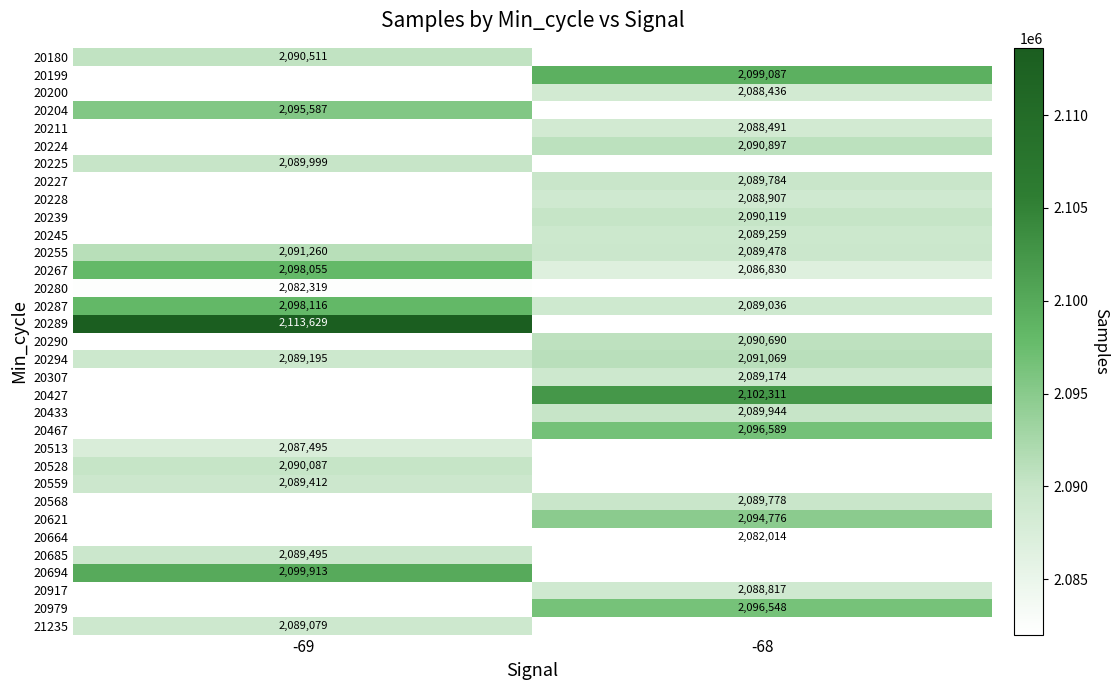

Which category has the highest value in the 20294 series?

-68